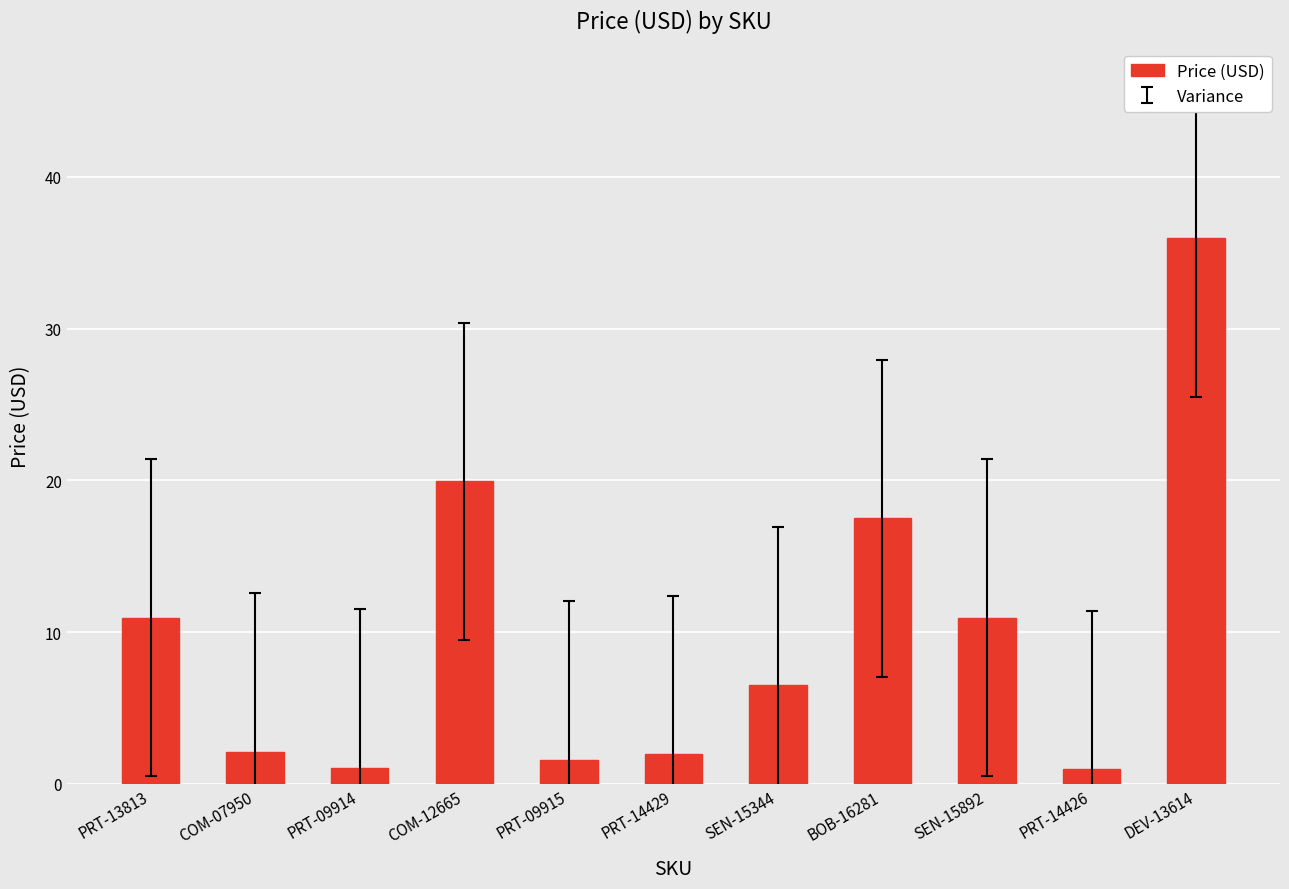

True or false: the data shows 17.5 at BOB-16281.

True